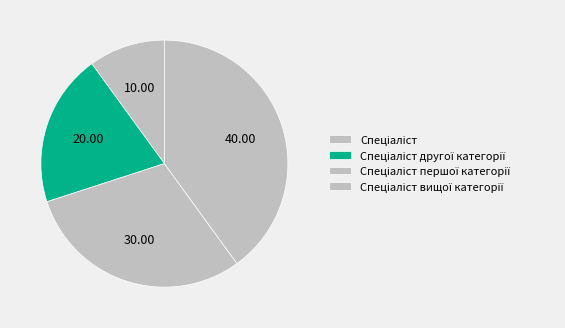

Which category has the biggest portion of the pie?

Спеціаліст вищої категорії